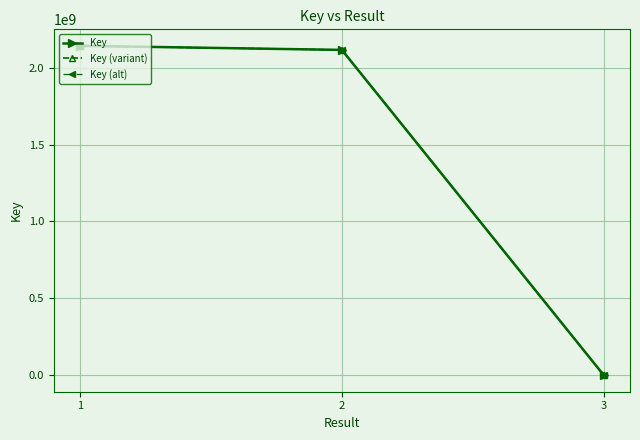

What is the difference between the maximum and minimum values in the Key series?

2141912142.0